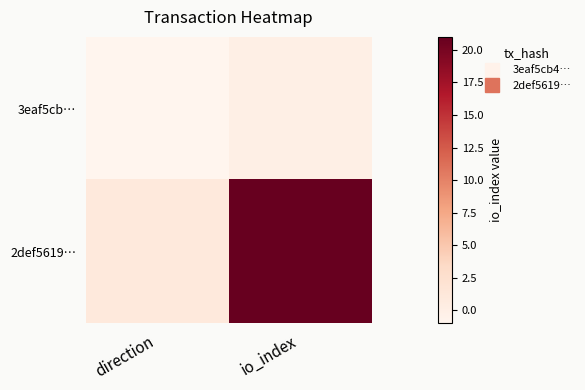

Which label corresponds to the smallest value in the chart?

direction